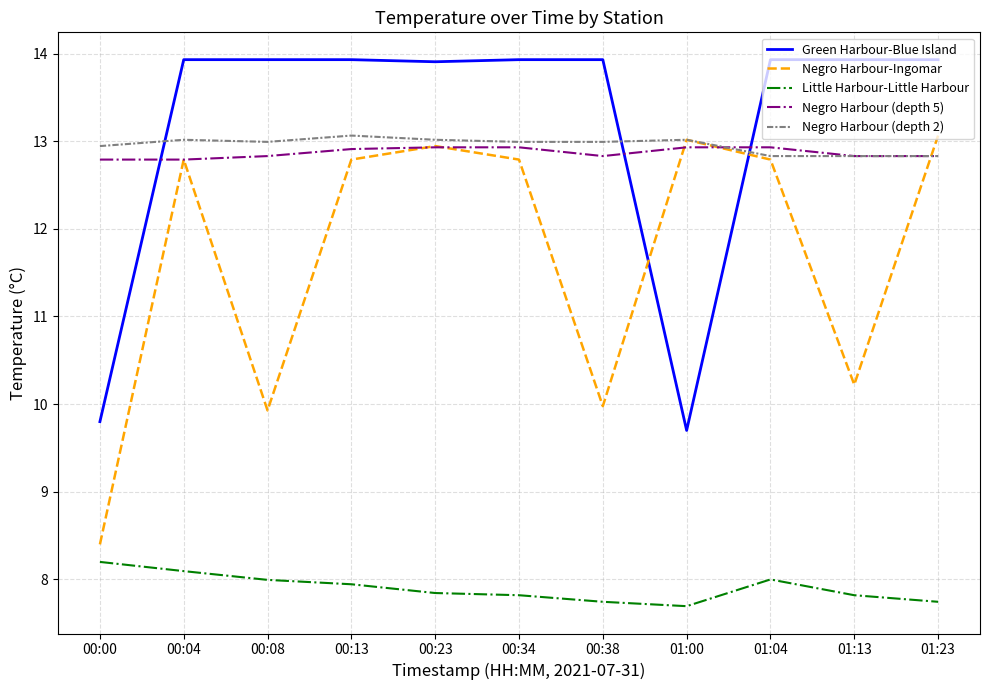

After their last crossing, which series has the higher values: Green Harbour-Blue Island or Negro Harbour (depth 2)?

Green Harbour-Blue Island